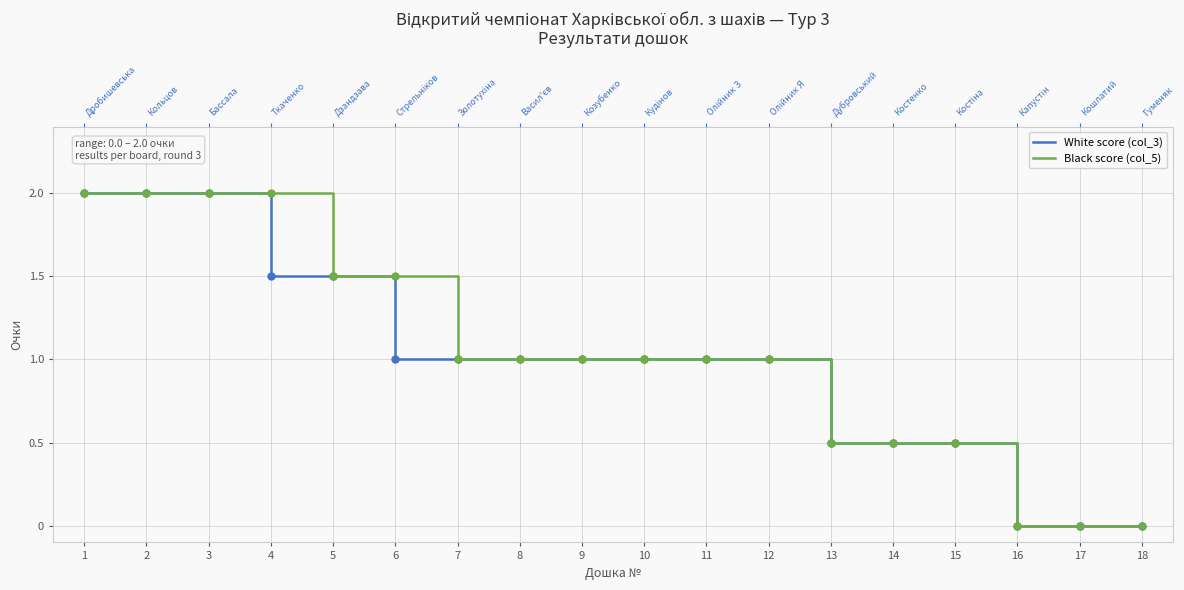

Is it true that Black score (col_5) equals 0.0 at 17?

True